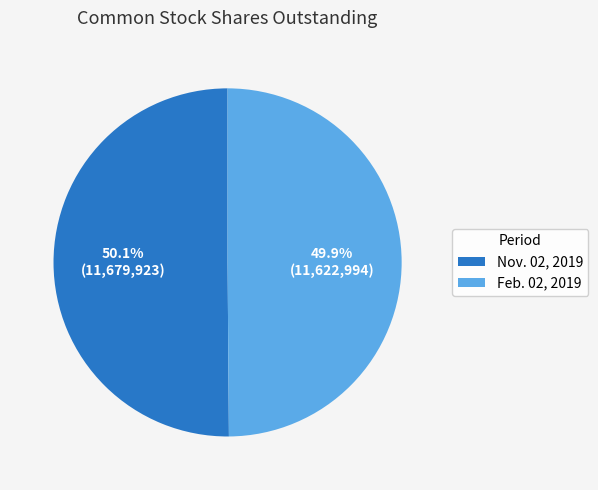

Does any single category account for the majority?

Yes